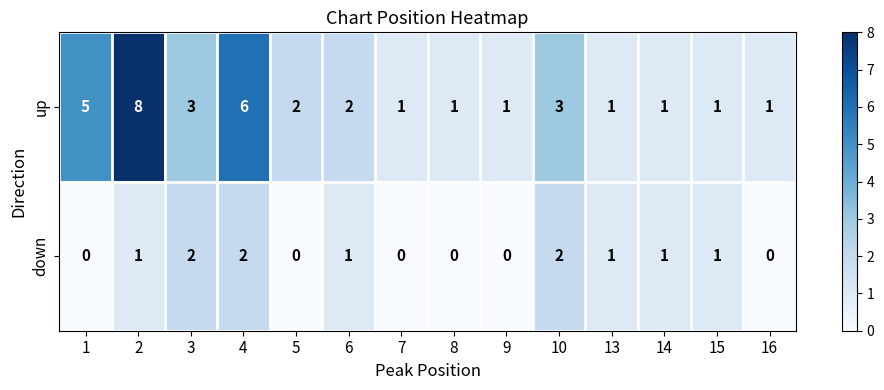

Reading right to left, list all the values displayed in this chart.

up: 1	1	1	1	3	1	1	1	2	2	6	3	8	5
down: 0	1	1	1	2	0	0	0	1	0	2	2	1	0